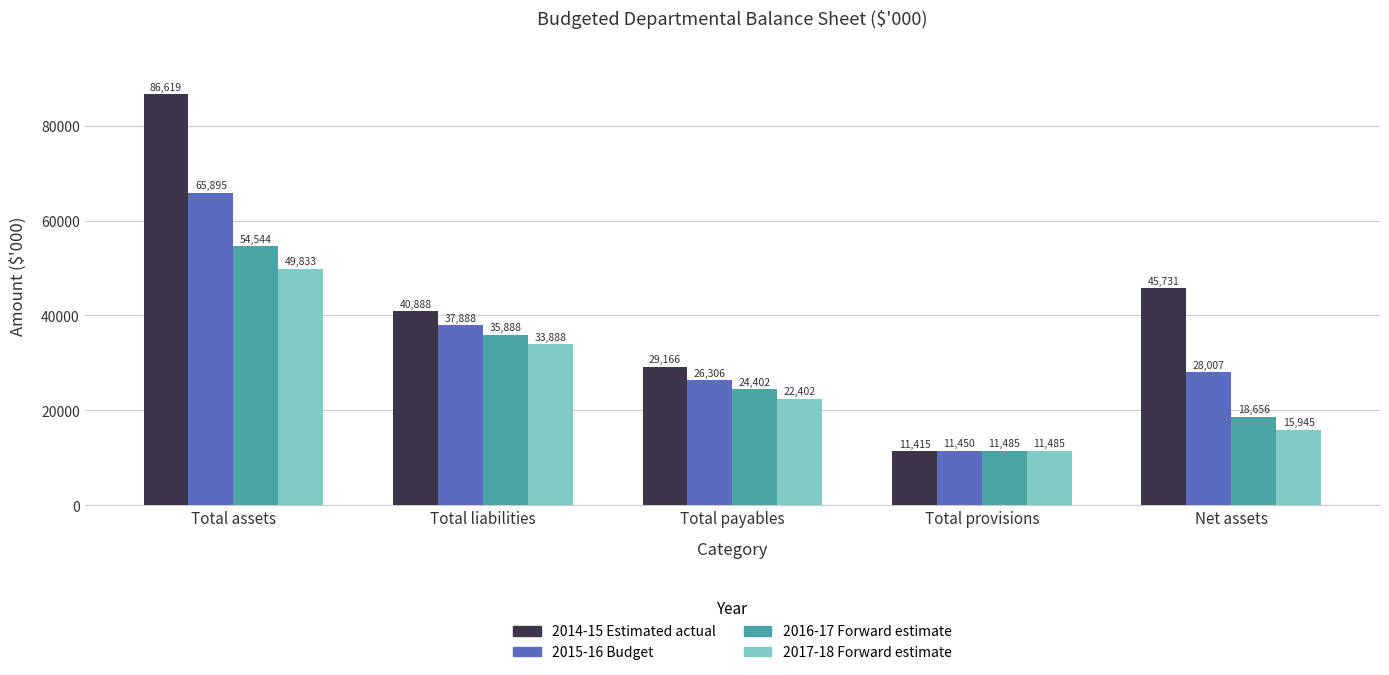

What is the difference between the second highest and second lowest values in the 2015-16 Budget series?

11582